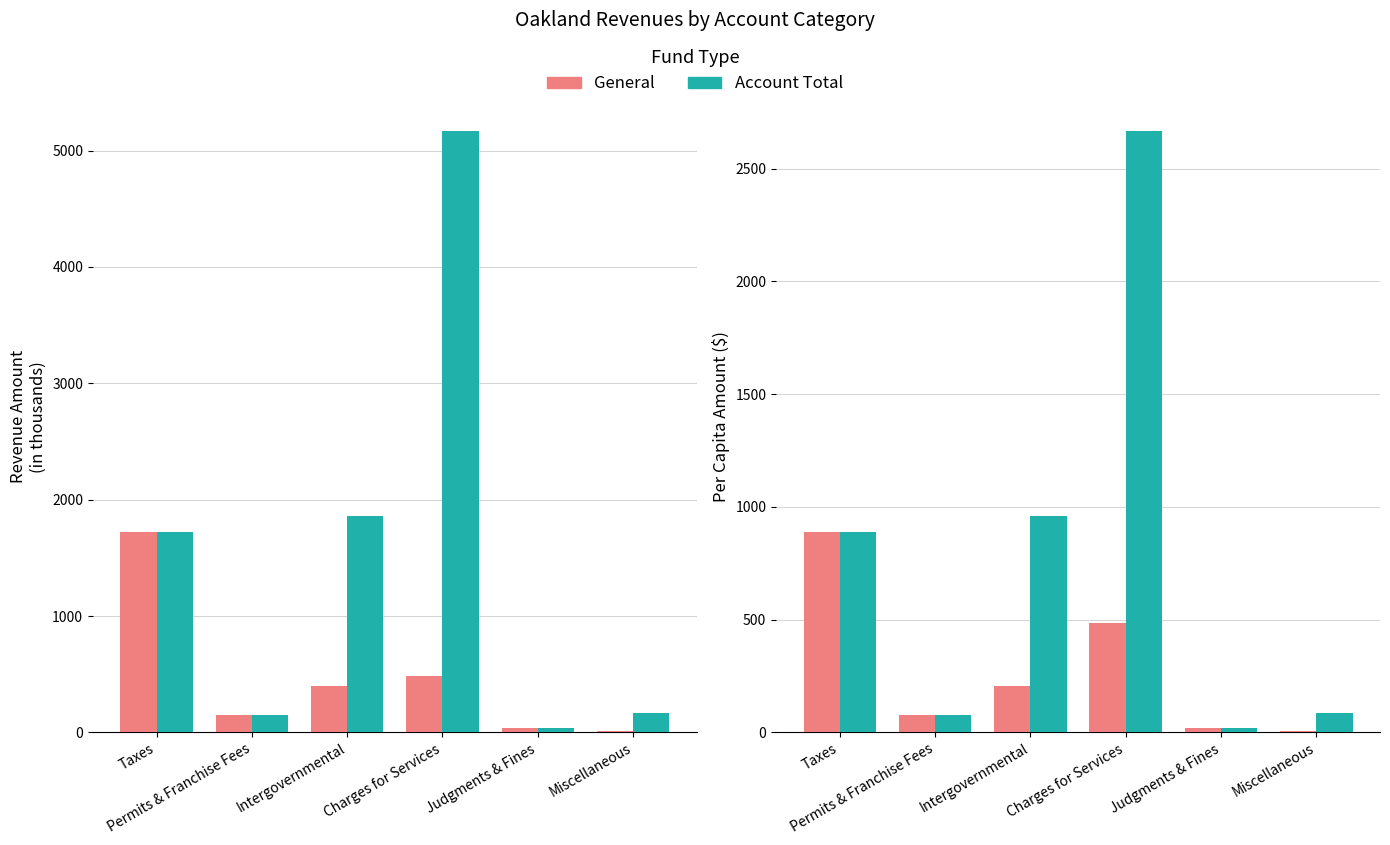

What position from the right is Miscellaneous?

1